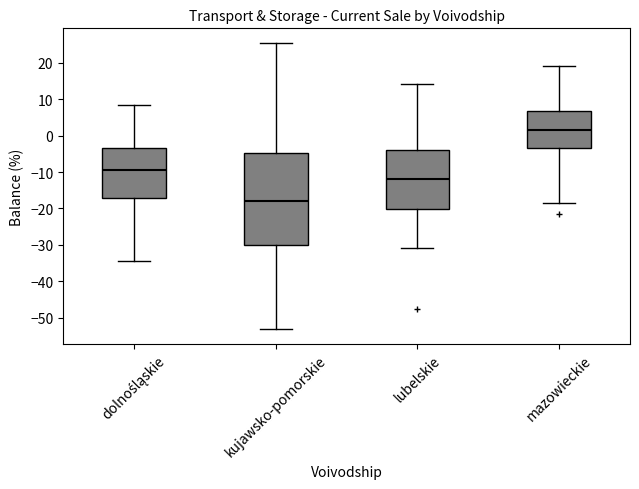

Where does the upper whisker of the box for lubelskie end on the y-axis? The values are not printed on the chart, so give them approximately, as read against the axis.

14